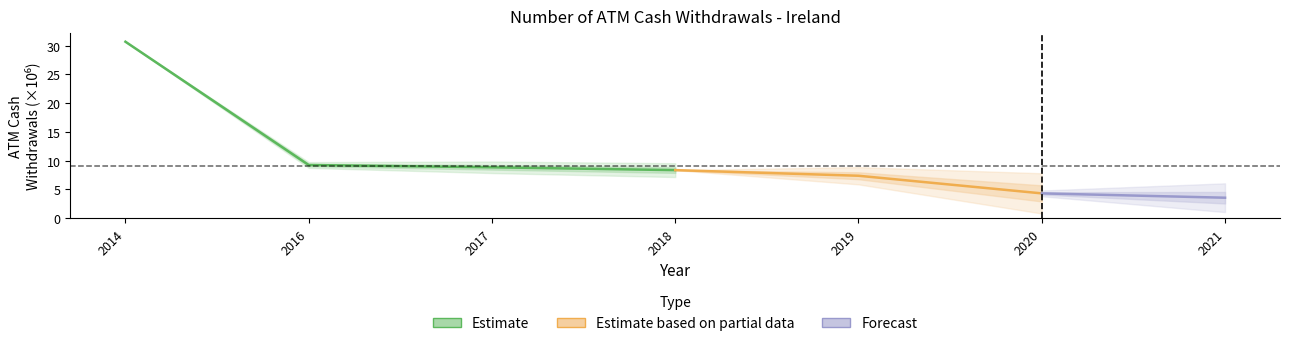

What is the value of the 2nd point from the left?

9.3